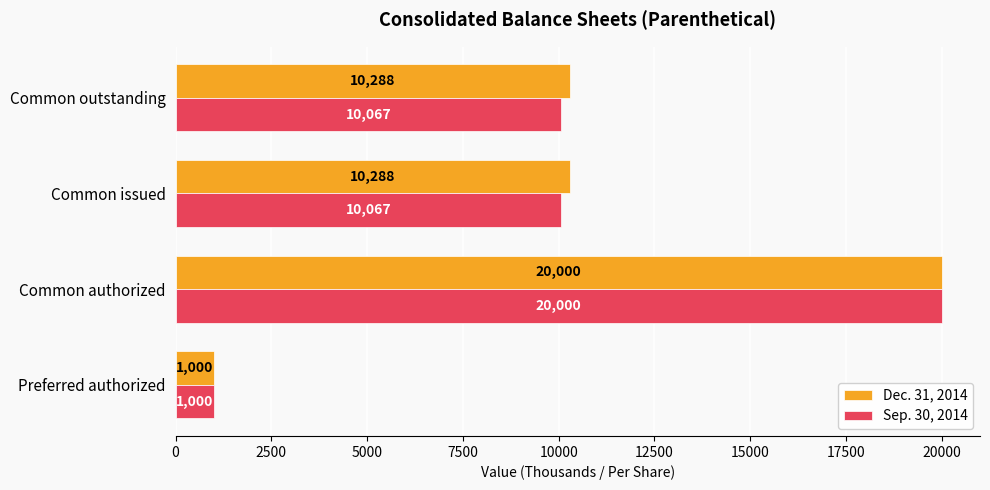

How many data points does each series have?

4